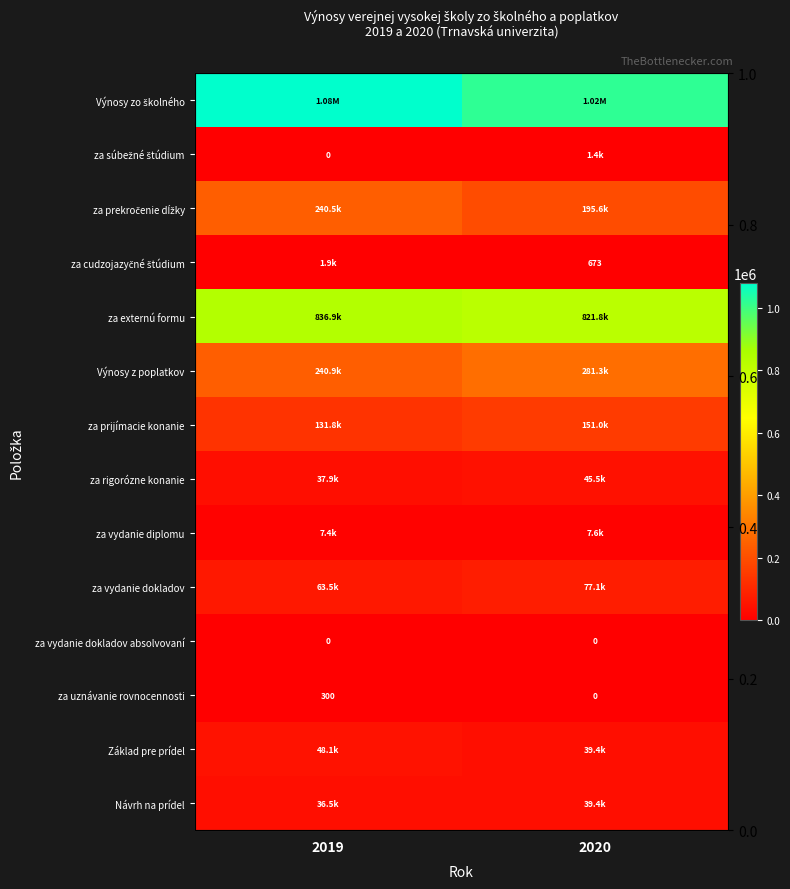

What is the spread (max minus min) of values at 2019?

1079280.3